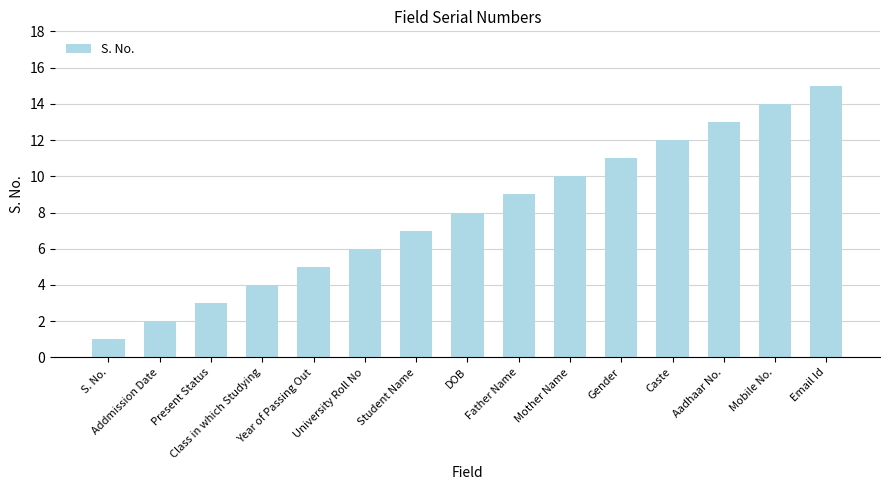

Rank the categories by value from highest to lowest.

Email Id, Mobile No., Aadhaar No., Caste, Gender, Mother Name, Father Name, DOB, Student Name, University Roll No, Year of Passing Out, Class in which Studying, Present Status, Addmission Date, S. No.